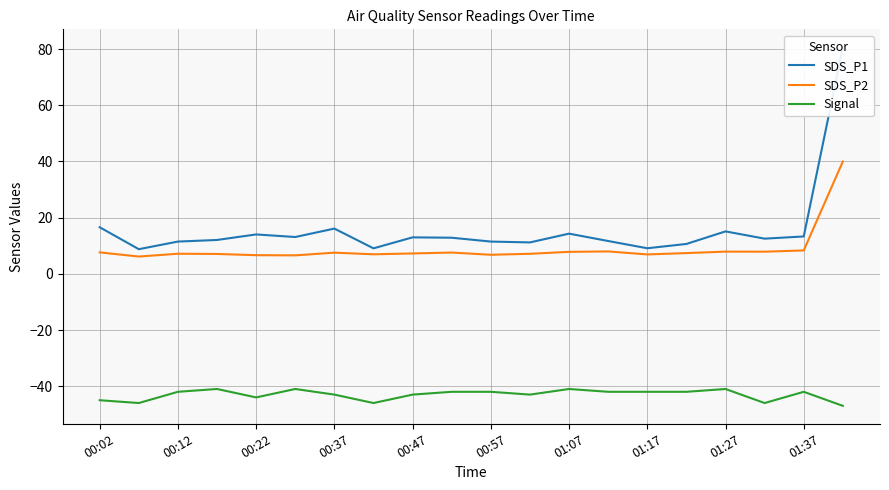

The value of SDS_P2 at 01:07 is 3.2. True or false?

False